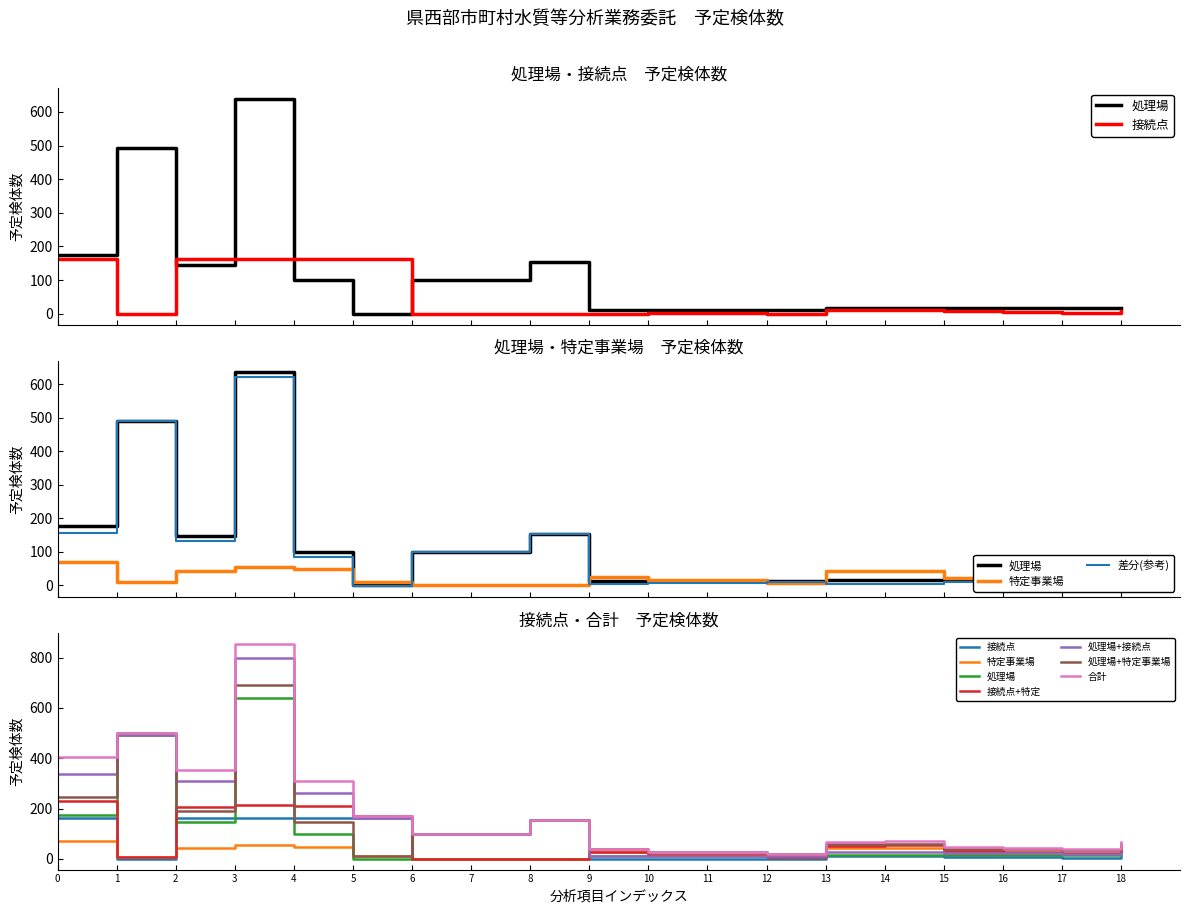

How many values in the 接続点 series are below 6?

9